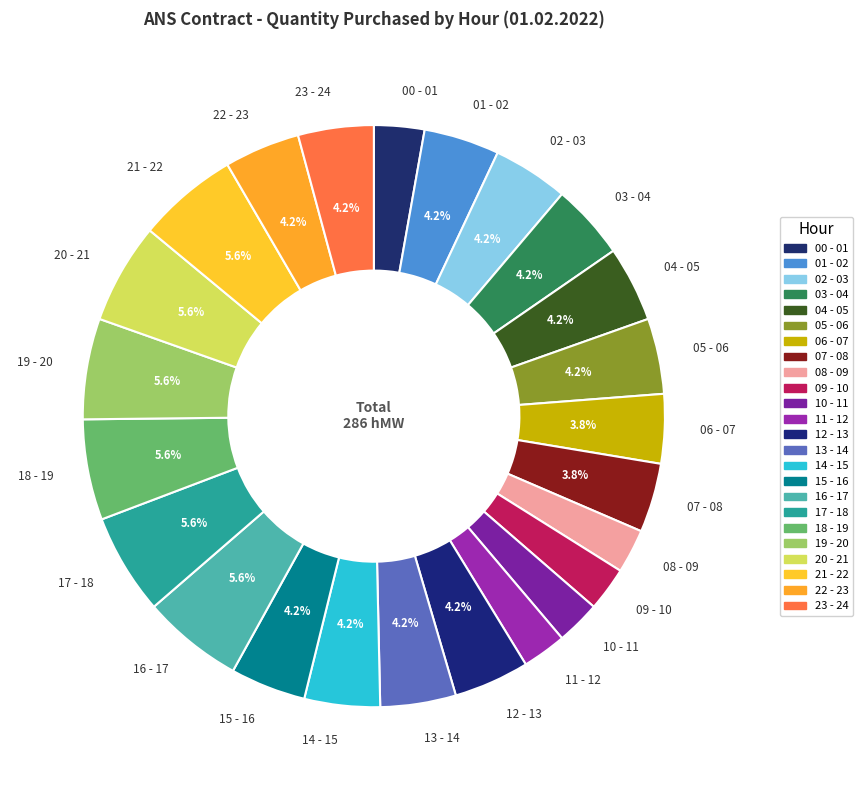

Count the number of slices in the pie.

24